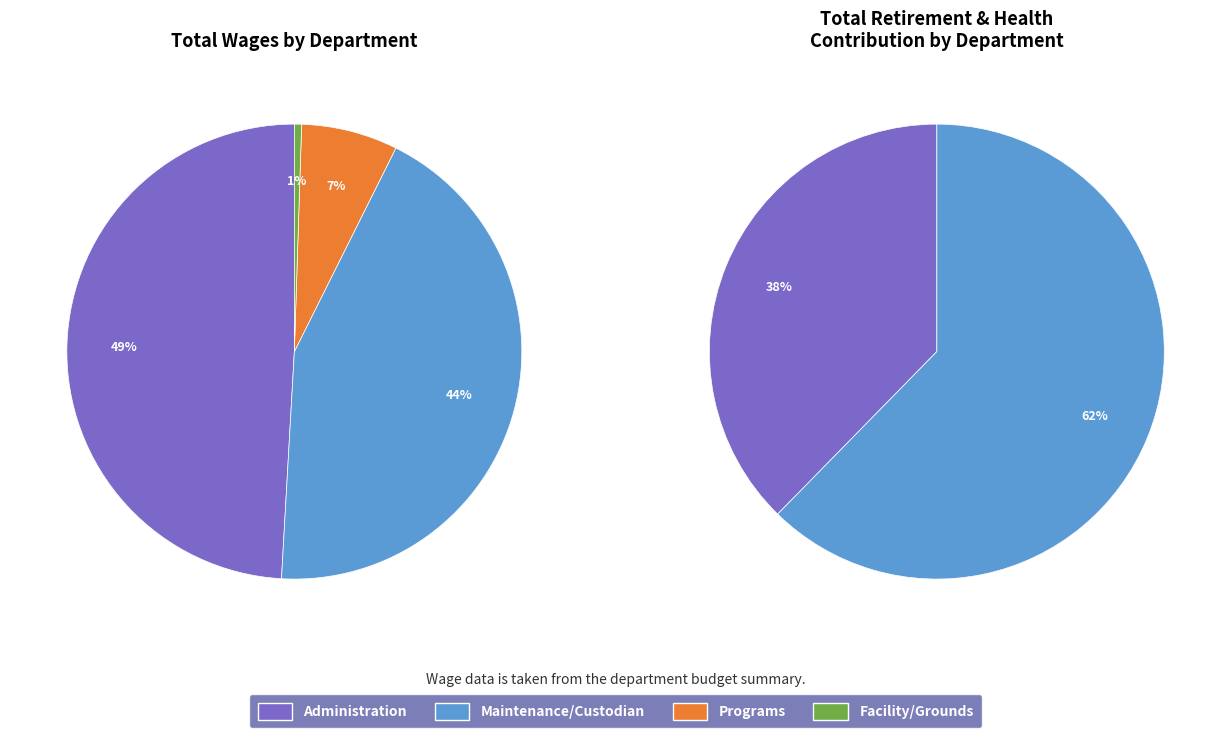

Do Programs and Maintenance/Custodian together represent more than half of the pie?

Yes